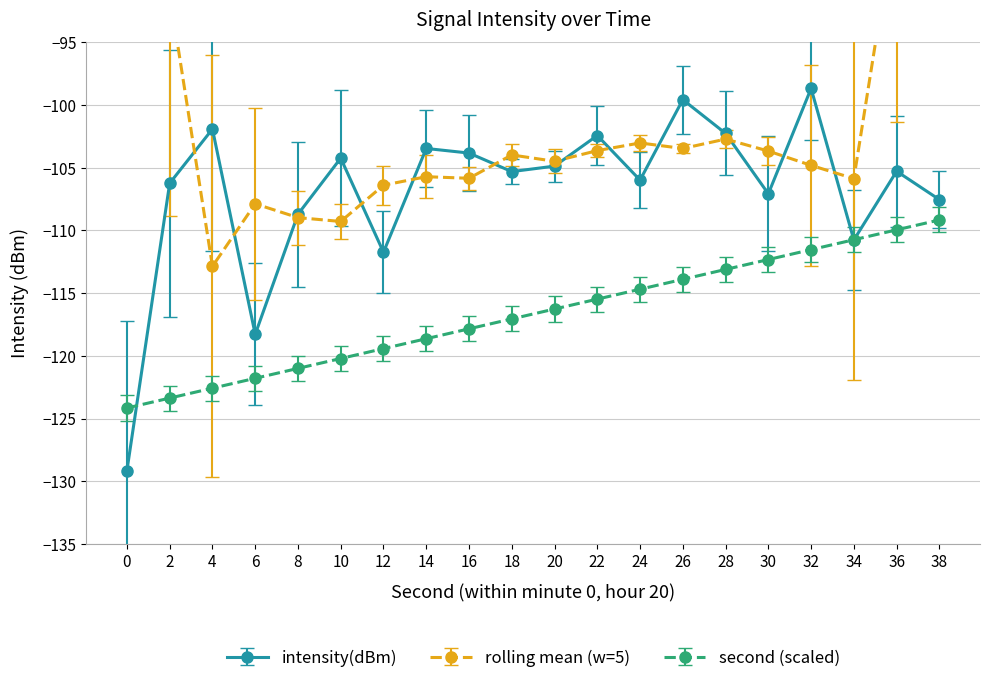

At which label does intensity(dBm) first exceed -105?

4